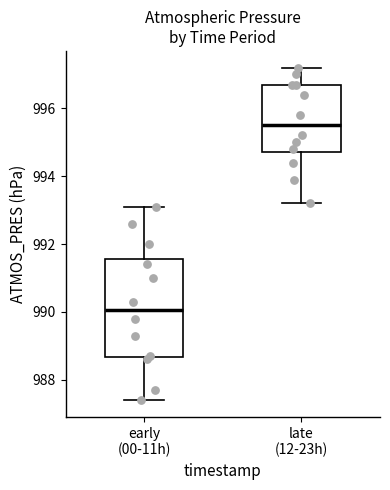

Reading left to right, transcribe this box plot: for each box, give where its median line is, the range the box spans, and where its two whiskers end, as read against the y-axis. The values are not printed on the chart, so give them approximately, as read against the axis.

early (00-11h): median 990.0, box 988.6 to 991.6, whiskers 987.4 to 993.2
late (12-23h): median 995.6, box 994.8 to 996.8, whiskers 993.2 to 997.2